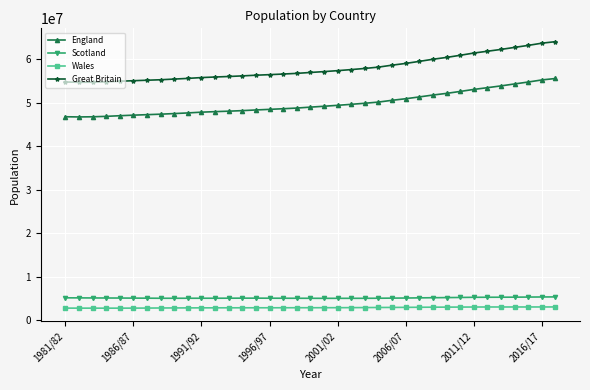

What is the highest value of the Scotland series?

5389900